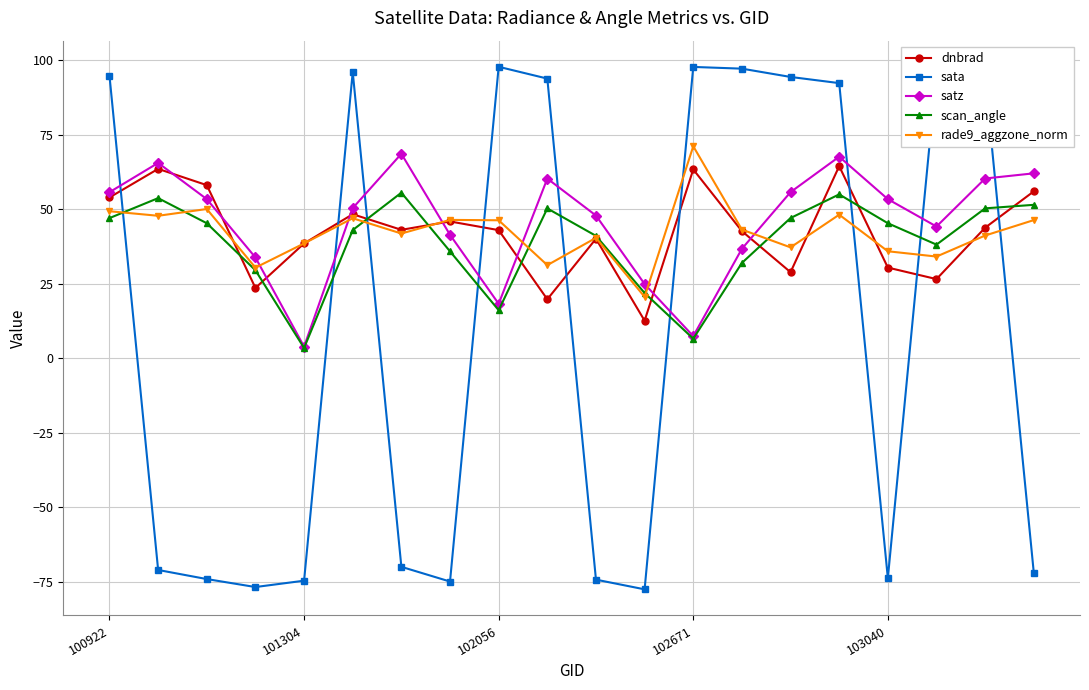

In dnbrad, how many points are higher than both neighbors (excluding endpoints)?

6